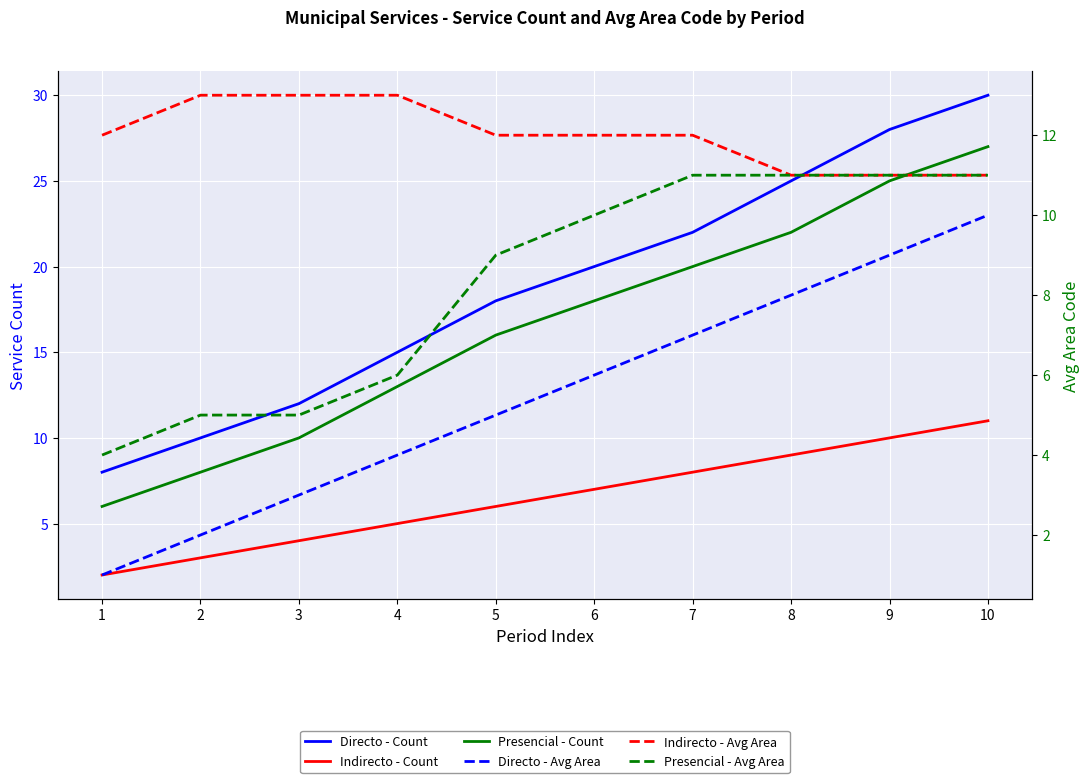

True or false: Presencial - Avg Area and Directo - Count cross at least once.

False